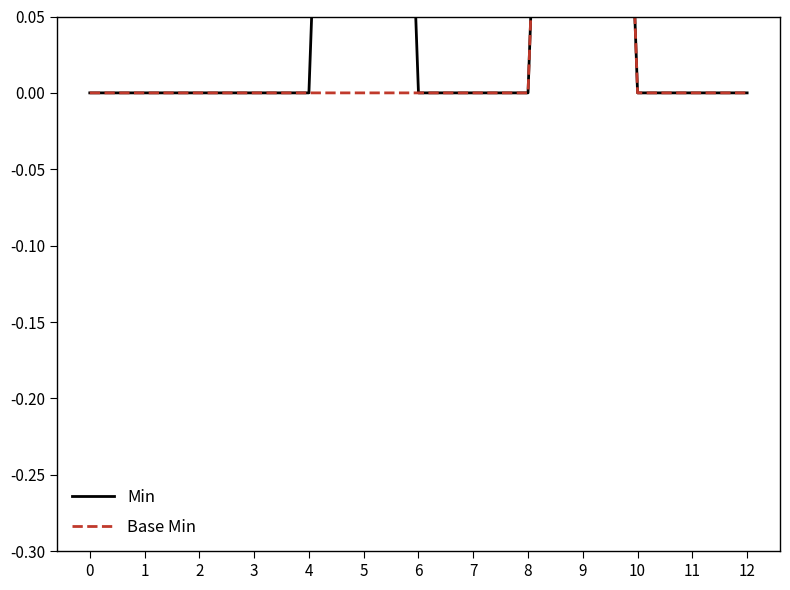

Reading right to left, transcribe all the data shown in this chart.

Min: 0	0	0	1	0	0	0	1	0	0	0	0	0
Base Min: 0	0	0	1	0	0	0	0	0	0	0	0	0